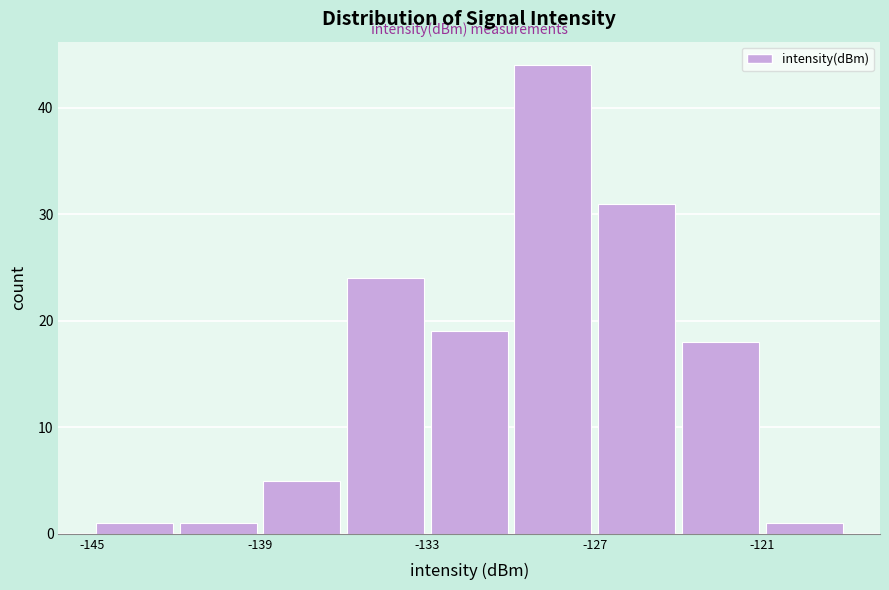

Around what value on the x-axis is the tallest bar? Give the approximate position of its centre, as read against the axis.

-128